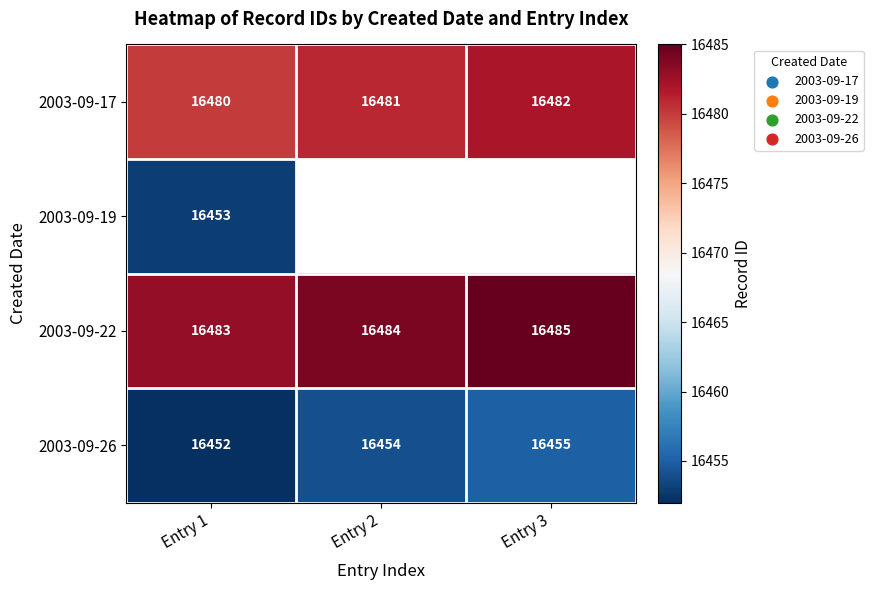

At how many categories does at least one series exceed 16475?

3